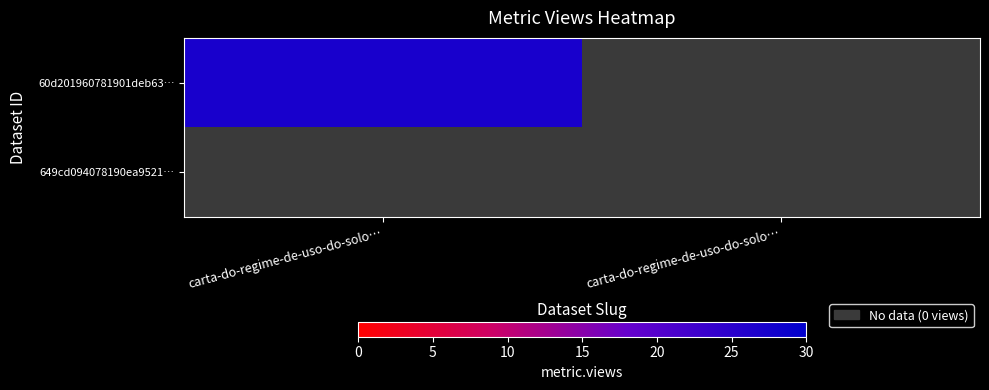

At how many categories does at least one series exceed 15?

1